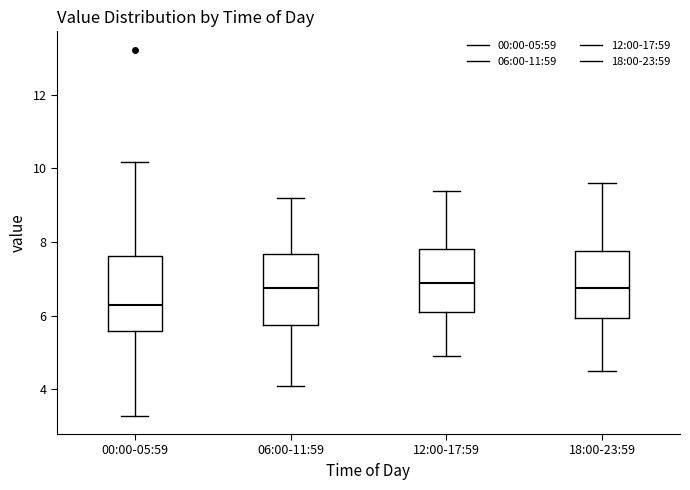

Where is the upper edge of the box for 18:00-23:59 on the y-axis? The values are not printed on the chart, so give them approximately, as read against the axis.

7.8